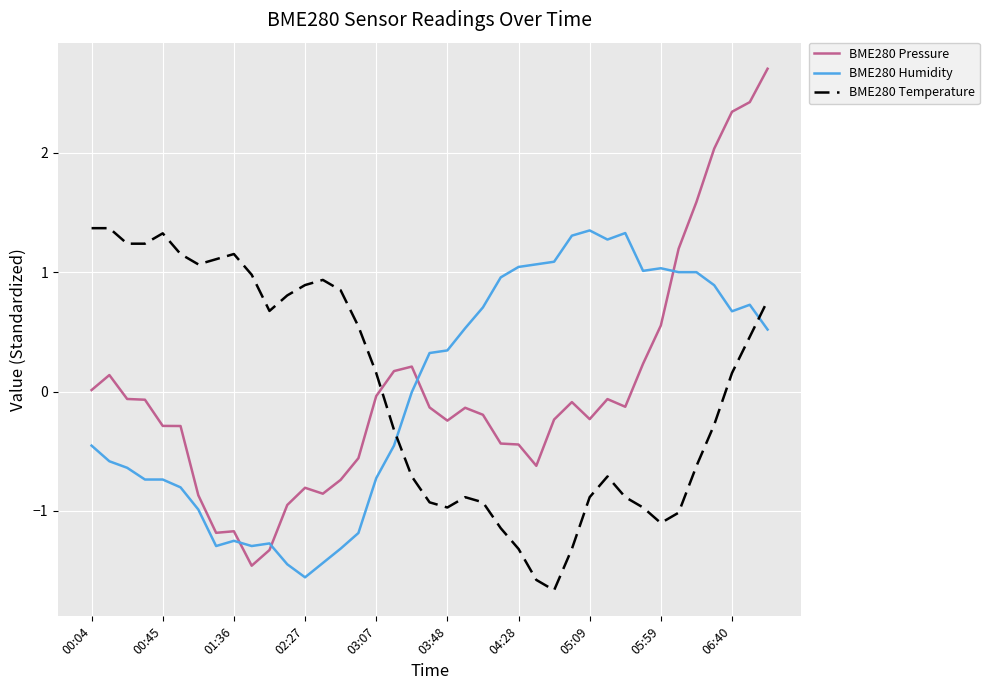

What is the difference between the maximum and minimum values in the BME280 Humidity series?

2.9